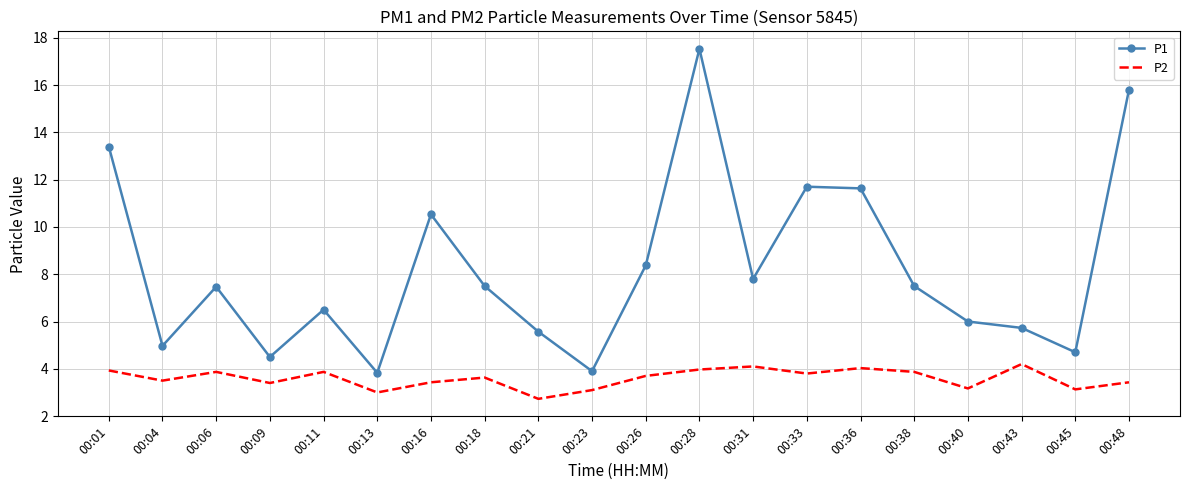

Where is the first local minimum for P2?

00:04